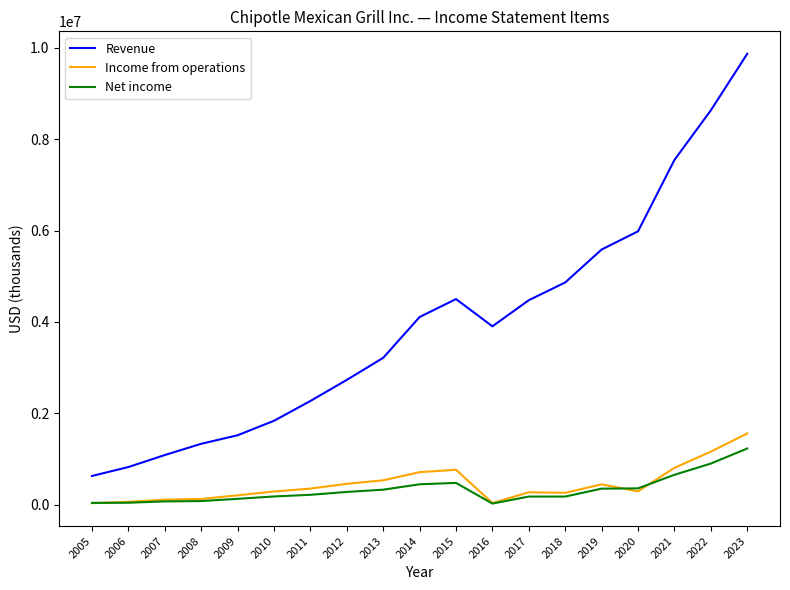

What is the sum of all Net income values?

6137559